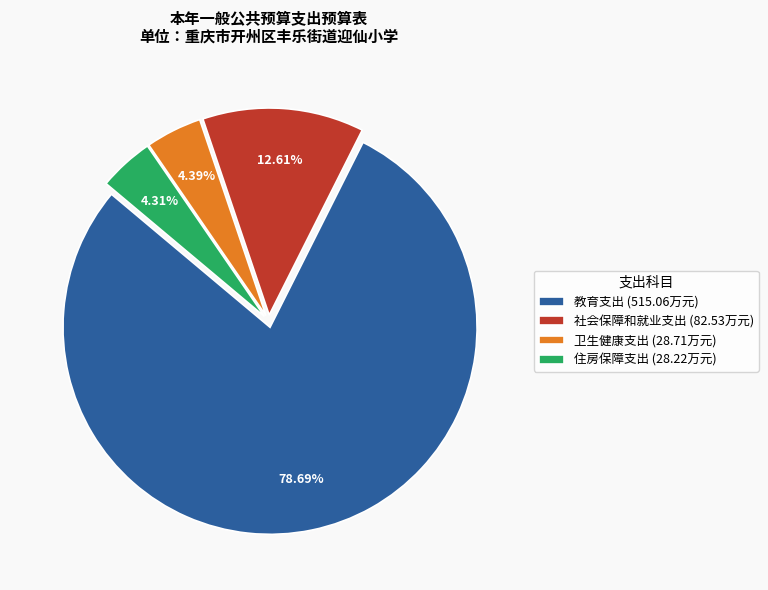

To the nearest percent, what is the difference between the 社会保障和就业支出 and 教育支出 slice percentages?

66%